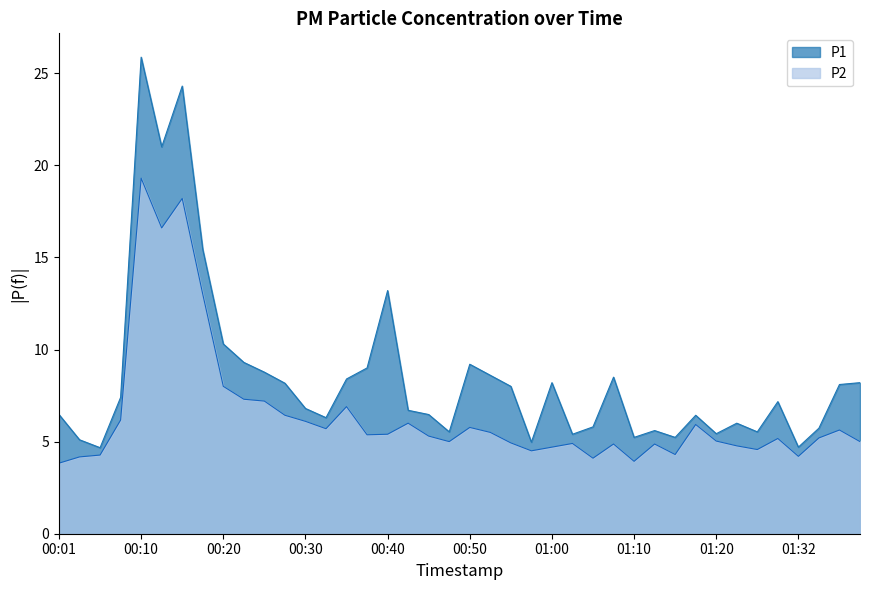

At which label is P2 closest to 11?

00:18